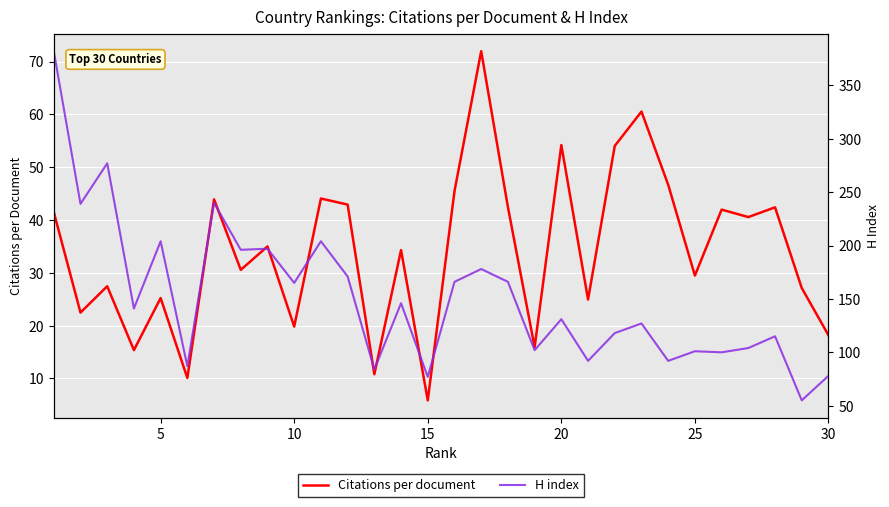

What is the smallest value displayed?

5.9